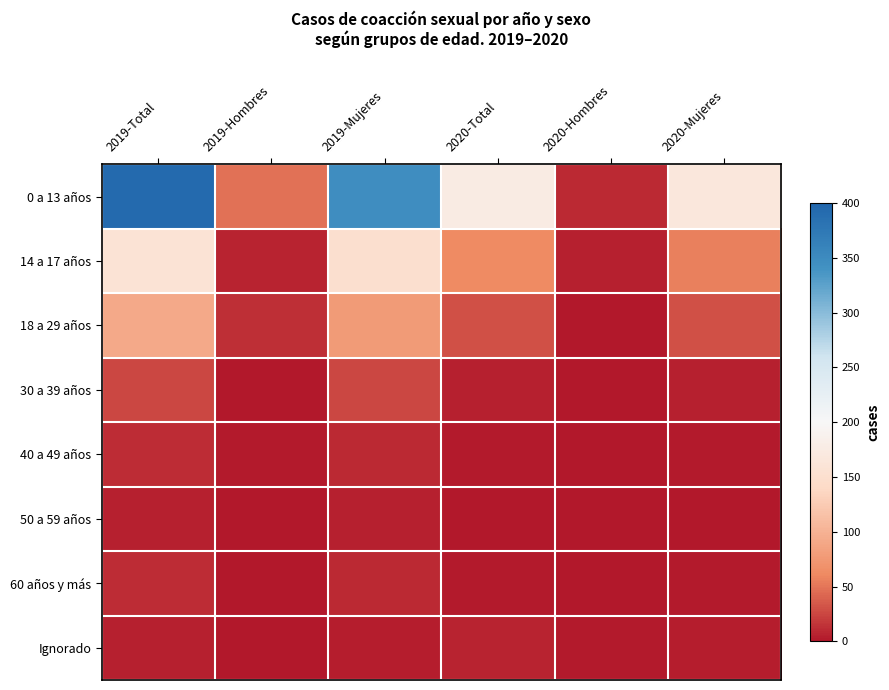

How many data points does each series have?

6